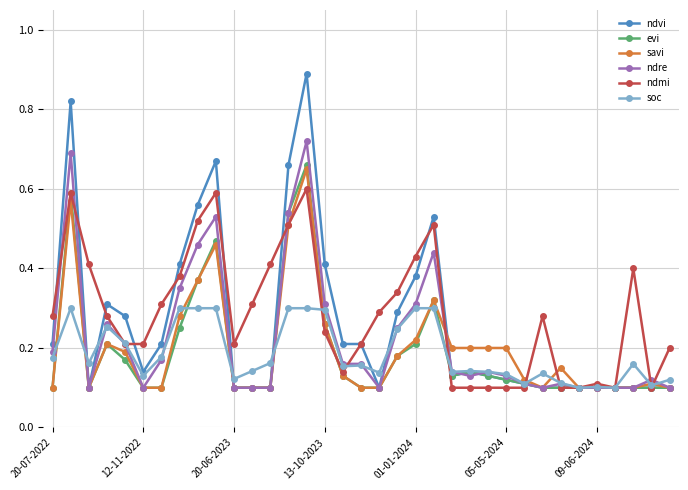

Count the soc values in the range 0 to 1.

35